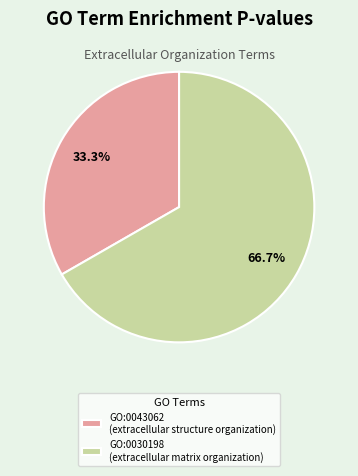

To the nearest percent, what is the difference between the GO:0043062 and GO:0030198 slice percentages?

33%